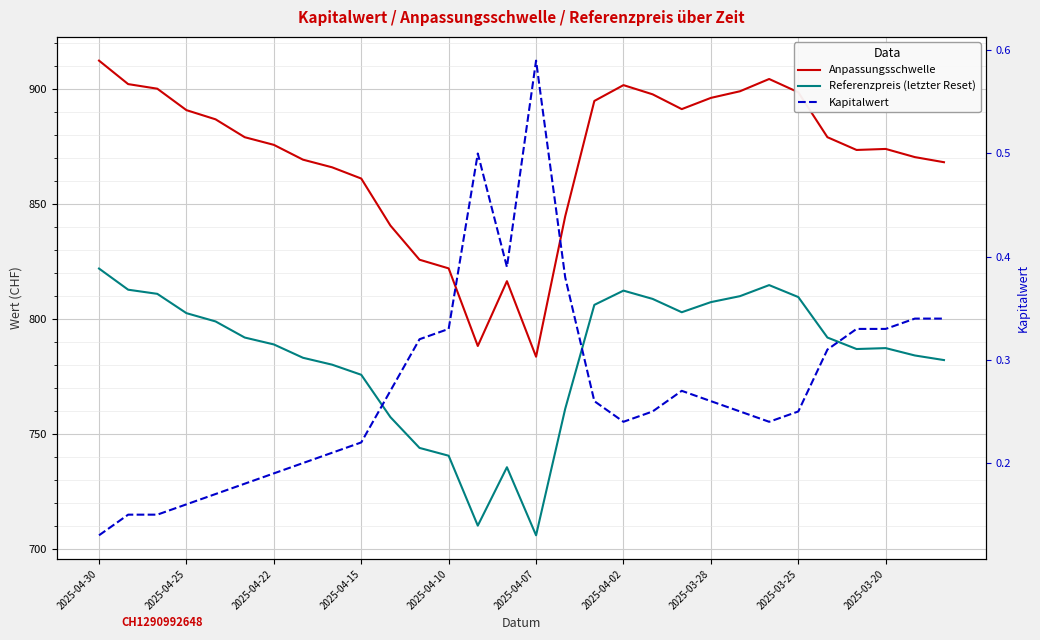

What is the minimum value for Referenzpreis (letzter Reset)?

706.0